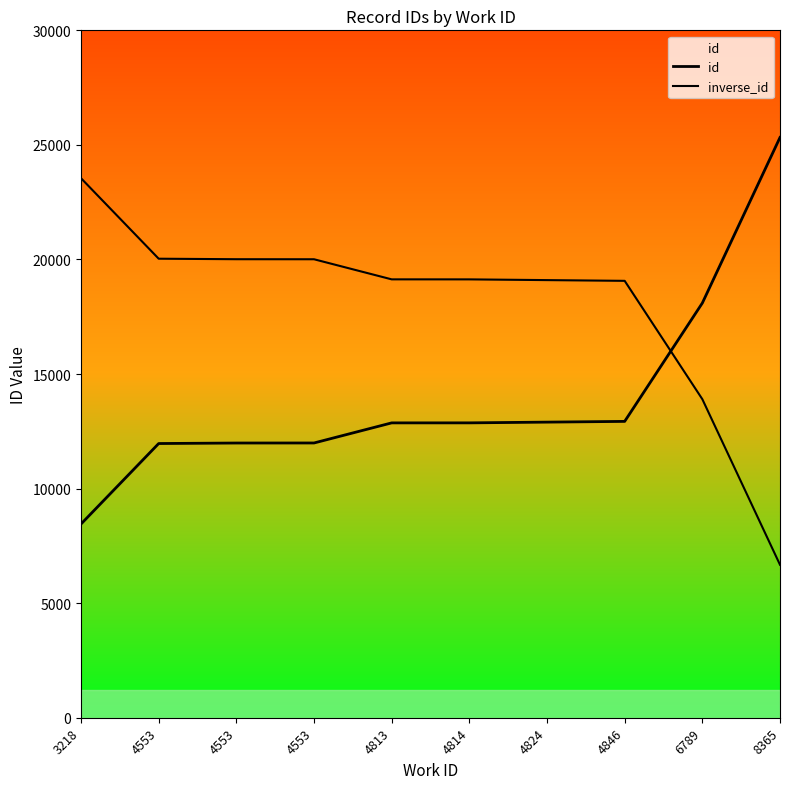

Where does the id series first go above 12869?

4824